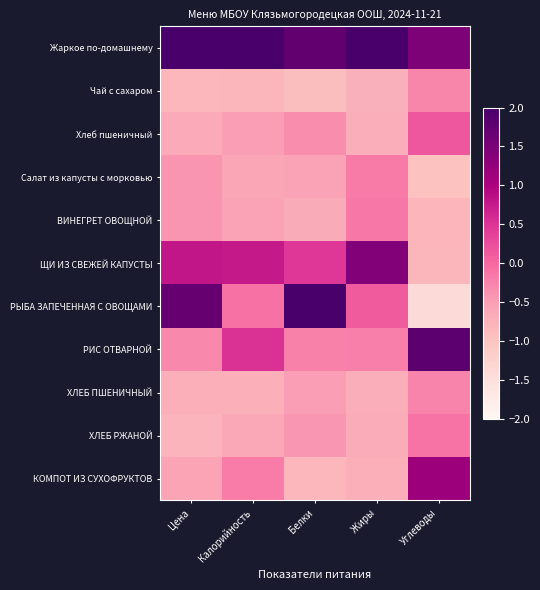

At how many categories does at least one series exceed 0?

5